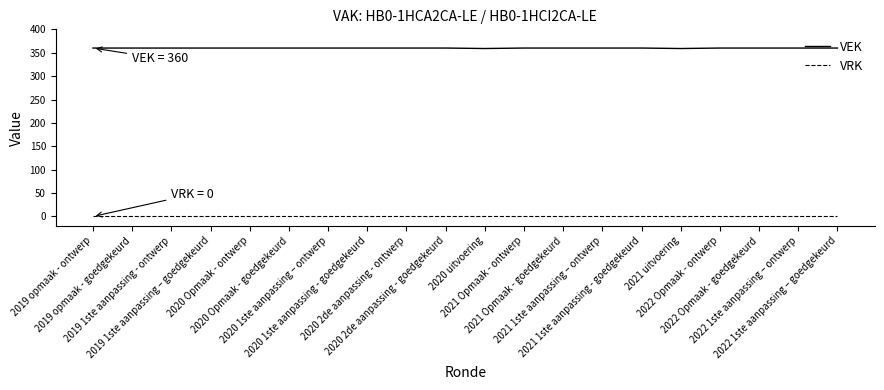

True or false: VRK and VEK cross at least once.

False